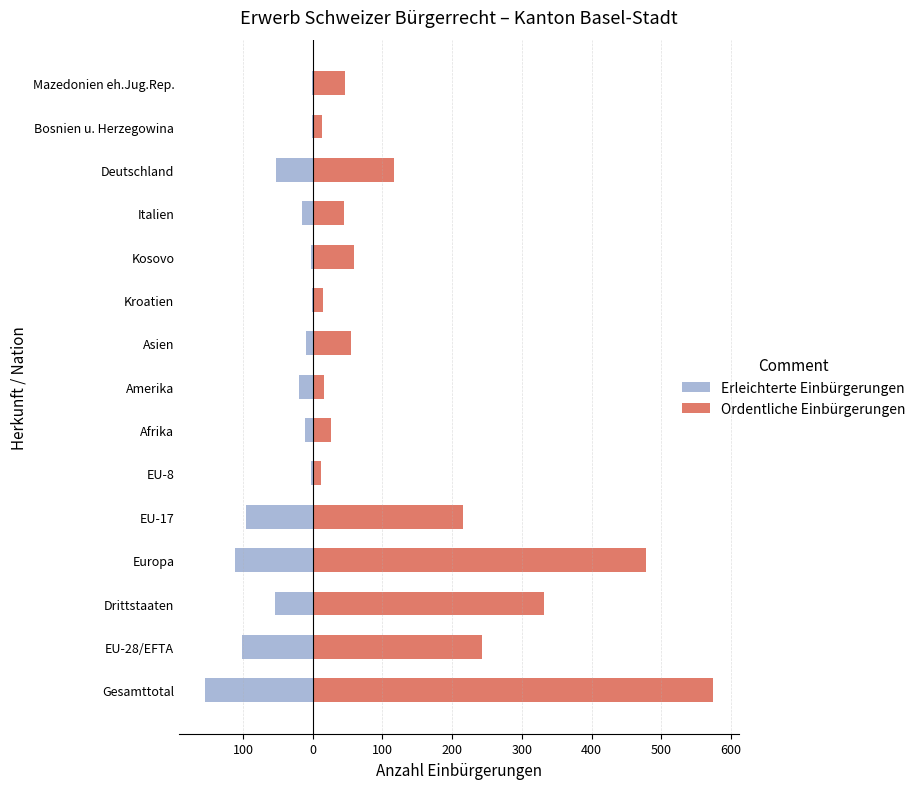

Reading left to right, what are all the values shown in this chart?

Erleichterte Einbürgerungen: -155	-101	-54	-112	-95	-3	-11	-20	-10	-1	-2	-16	-53	-1	-1
Ordentliche Einbürgerungen: 575	243	332	478	216	12	26	16	55	15	60	45	116	13	46